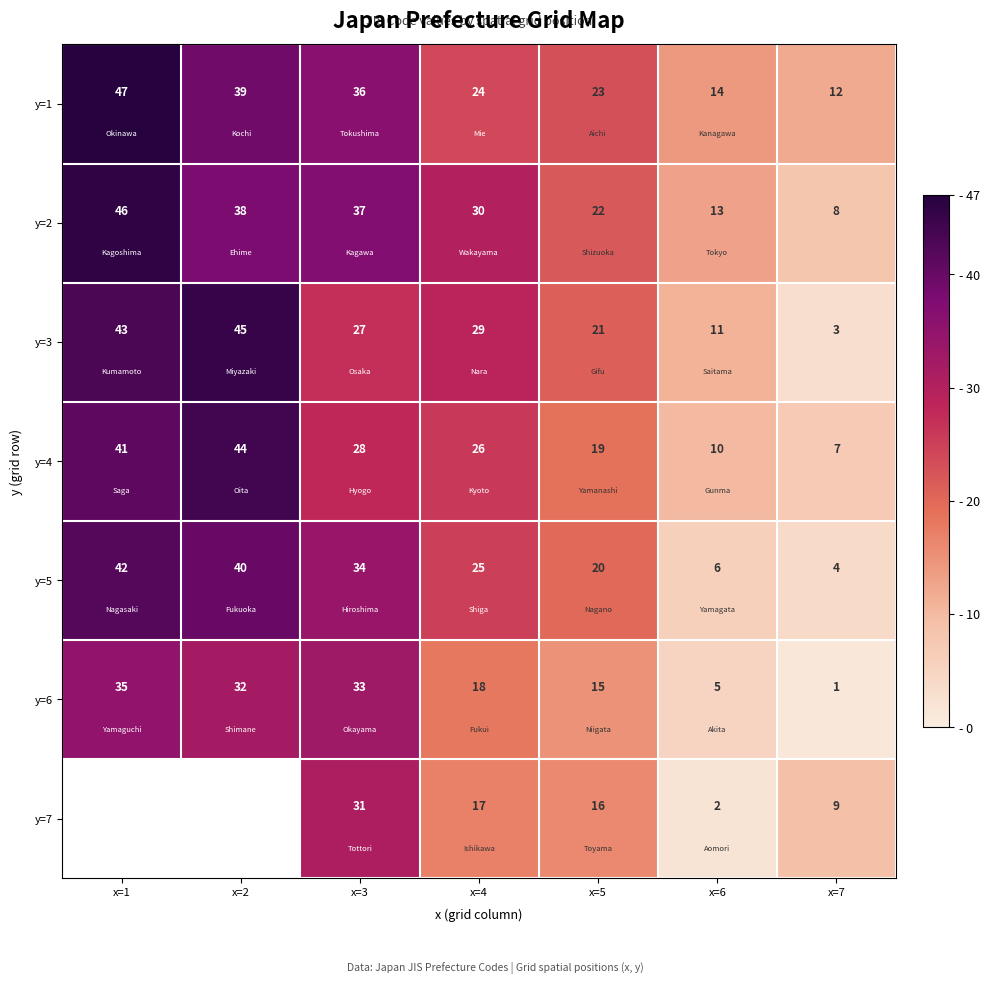

At which label does y=2 reach its minimum?

x=7